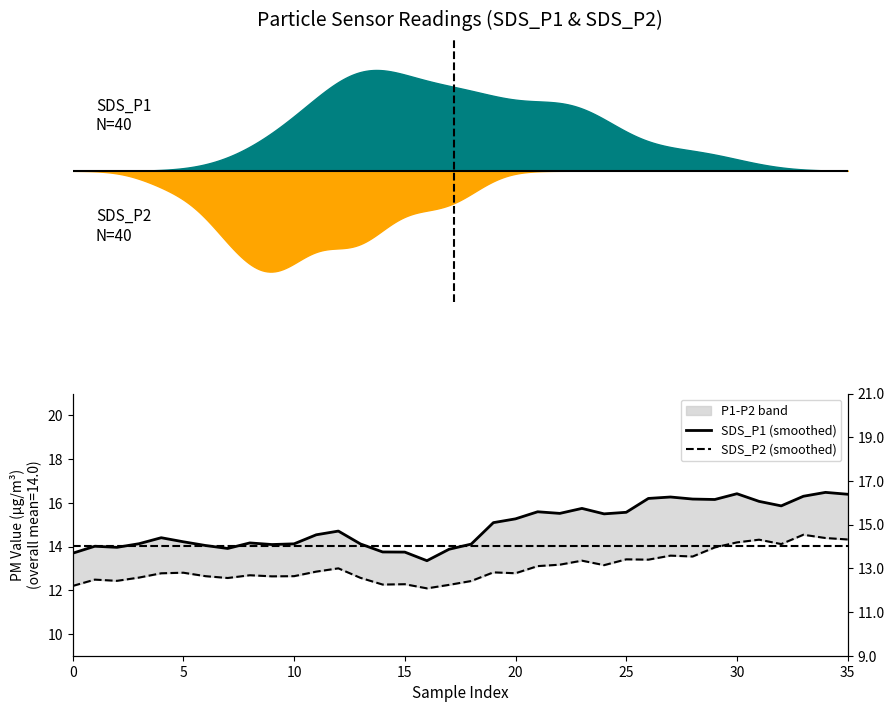

What is the value of the SDS_P2 (smoothed) point at the 28th from the left?

13.6